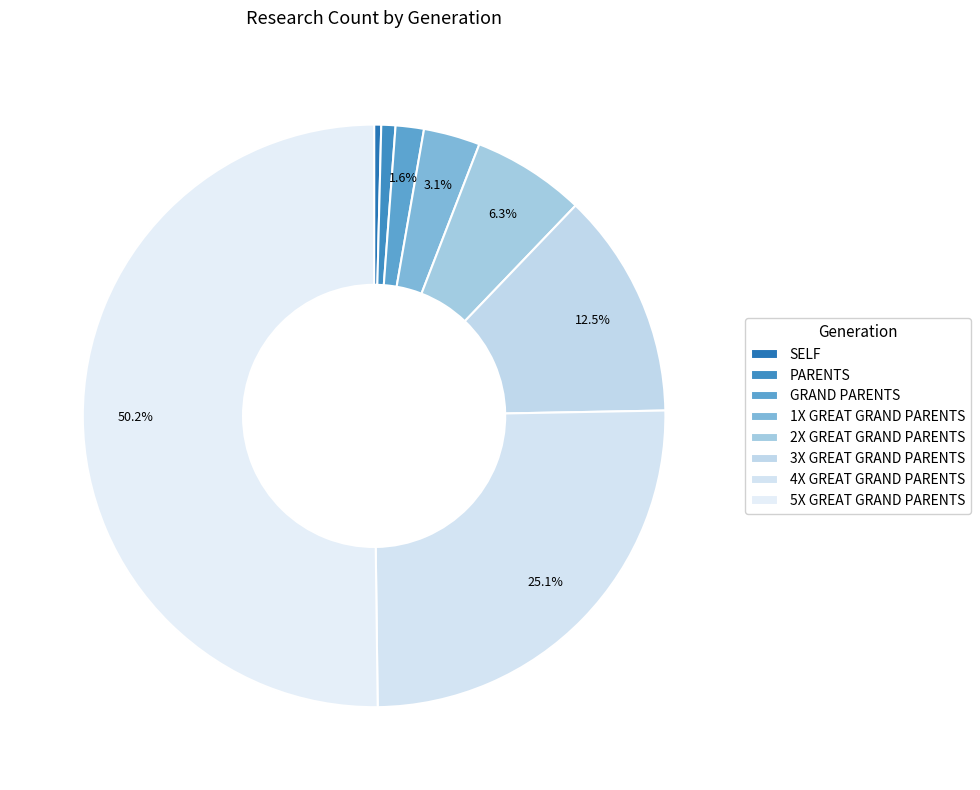

Does 3X GREAT GRAND PARENTS account for over 50% of the chart?

No